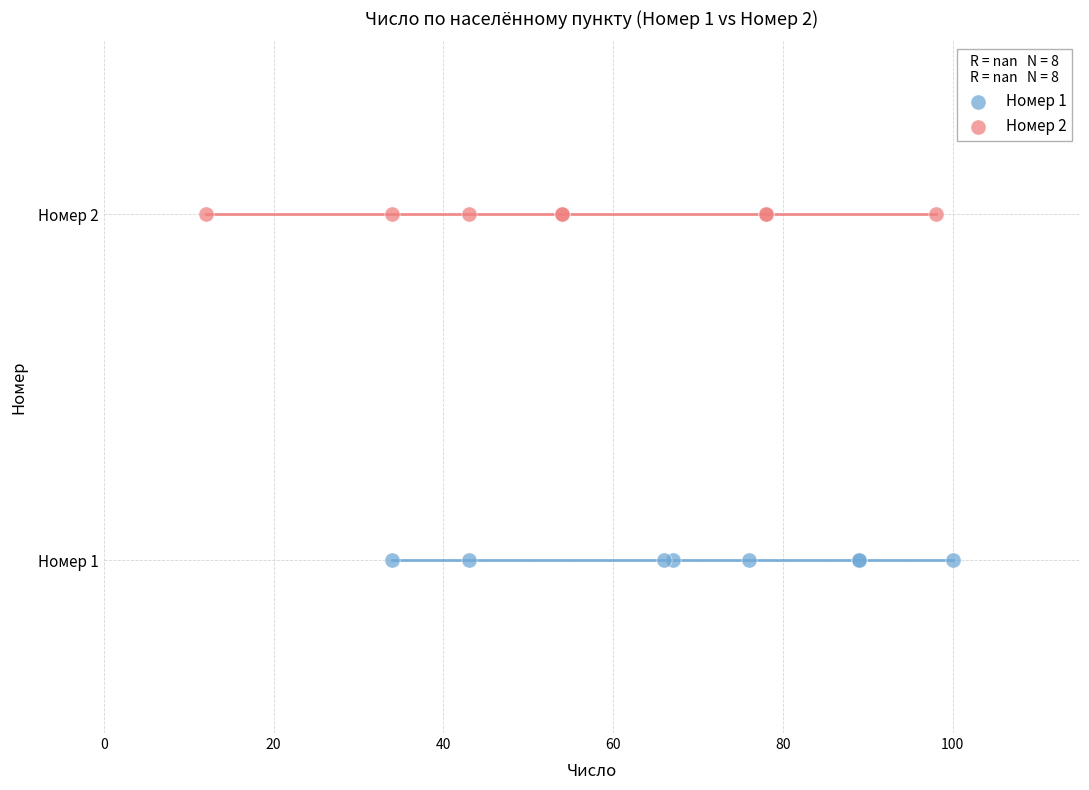

Which series contains the lowest Y value?

Номер 1